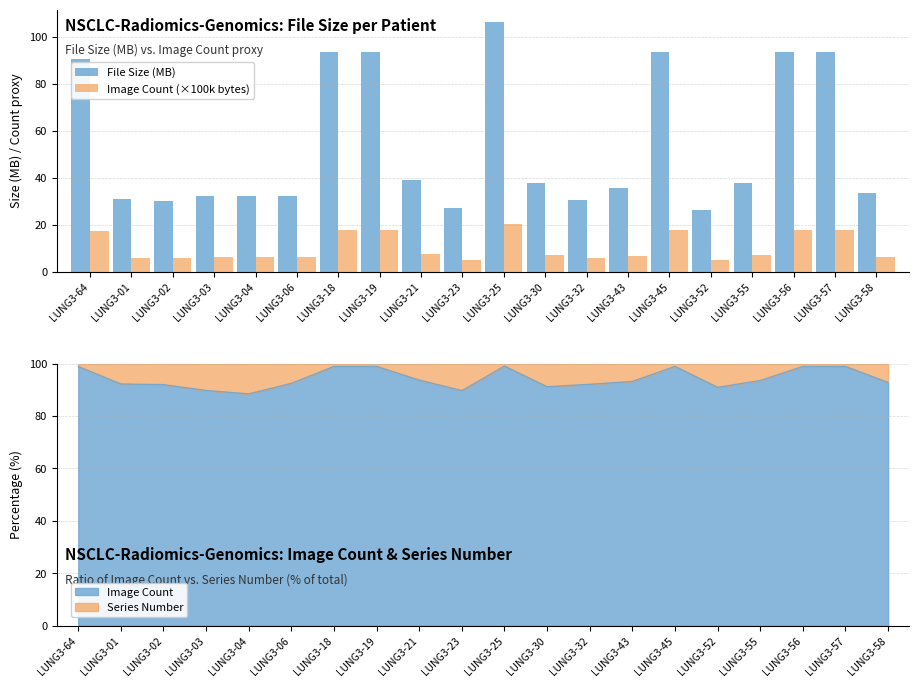

Rank the series at LUNG3-32 from lowest to highest value.

Image Count (×100k bytes), File Size (MB)